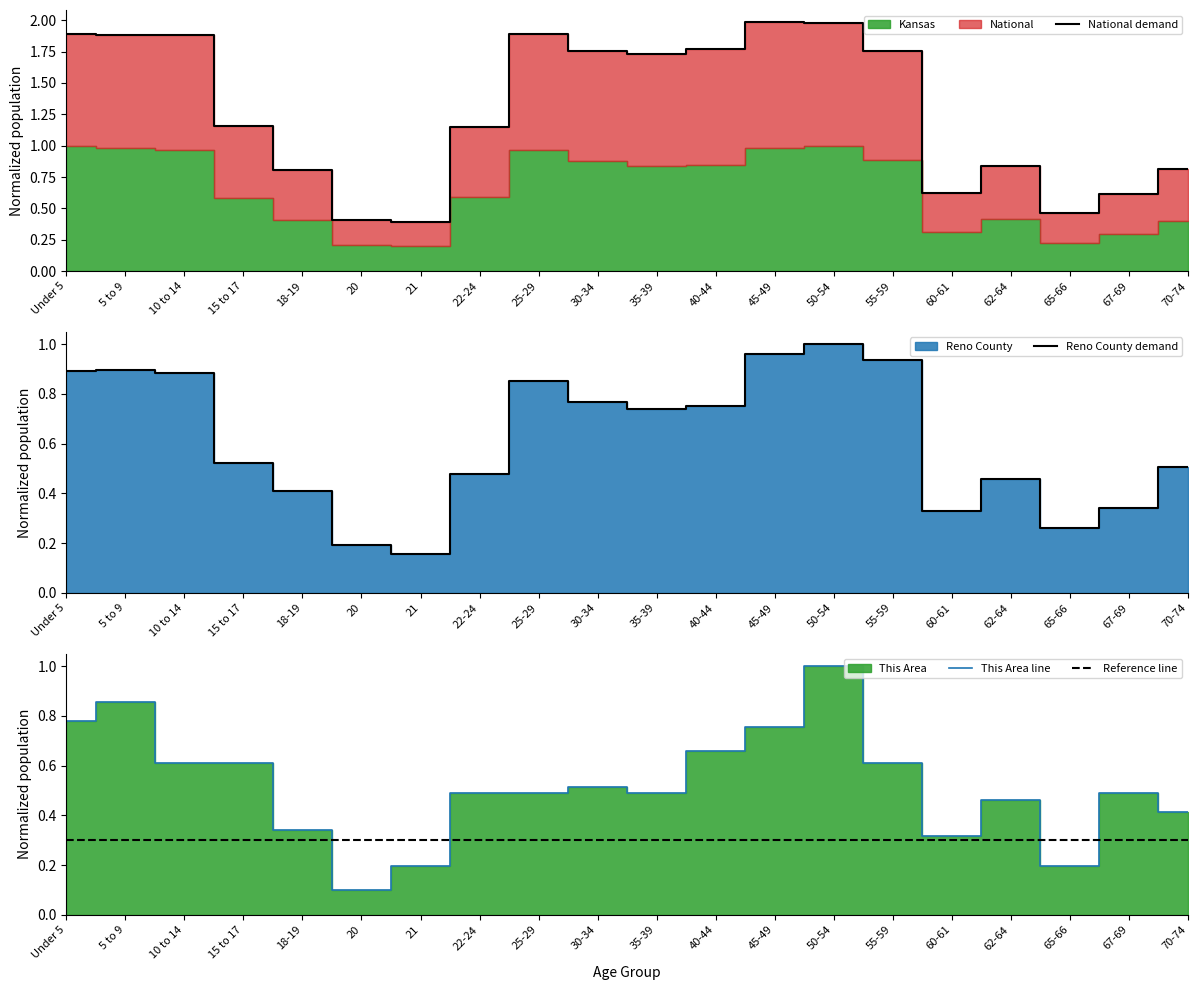

Reading left to right, what are all the values shown in this chart?

National demand: Under 5=1.9	5 to 9=1.9	10 to 14=1.9	15 to 17=1.2	18-19=0.8	20=0.4	21=0.4	22-24=1.1	25-29=1.9	30-34=1.8	35-39=1.7	40-44=1.8	45-49=2.0	50-54=2.0	55-59=1.8	60-61=0.6	62-64=0.8	65-66=0.5	67-69=0.6	70-74=0.8
Reno County demand: Under 5=0.9	5 to 9=0.9	10 to 14=0.9	15 to 17=0.5	18-19=0.4	20=0.2	21=0.2	22-24=0.5	25-29=0.9	30-34=0.8	35-39=0.7	40-44=0.8	45-49=1.0	50-54=1.0	55-59=0.9	60-61=0.3	62-64=0.5	65-66=0.3	67-69=0.3	70-74=0.5
This Area line: Under 5=0.8	5 to 9=0.9	10 to 14=0.6	15 to 17=0.6	18-19=0.3	20=0.1	21=0.2	22-24=0.5	25-29=0.5	30-34=0.5	35-39=0.5	40-44=0.7	45-49=0.8	50-54=1.0	55-59=0.6	60-61=0.3	62-64=0.5	65-66=0.2	67-69=0.5	70-74=0.4
Reference line: Under 5=0.3	5 to 9=0.3	10 to 14=0.3	15 to 17=0.3	18-19=0.3	20=0.3	21=0.3	22-24=0.3	25-29=0.3	30-34=0.3	35-39=0.3	40-44=0.3	45-49=0.3	50-54=0.3	55-59=0.3	60-61=0.3	62-64=0.3	65-66=0.3	67-69=0.3	70-74=0.3